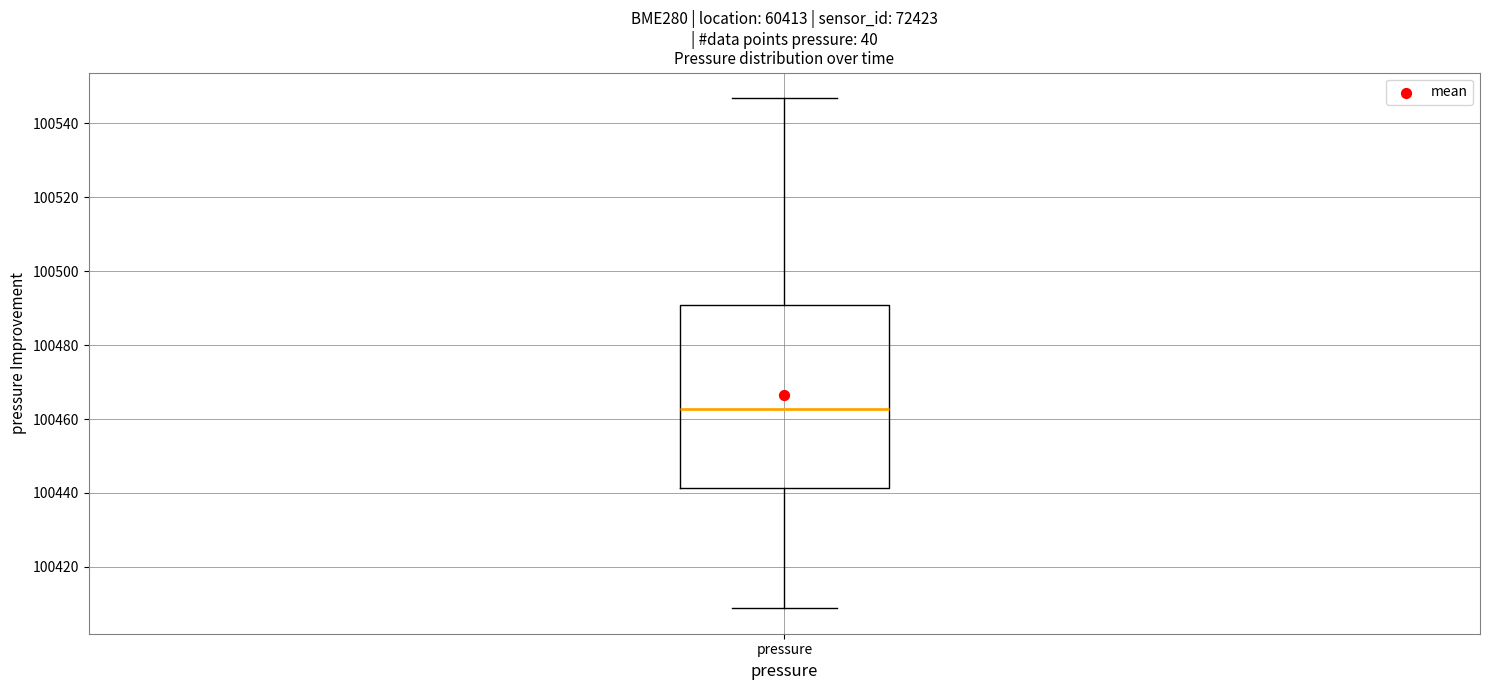

Transcribe this box plot: give where the median line is, the range the box spans, and where the two whiskers end, as read against the y-axis. The values are not printed on the chart, so give them approximately, as read against the axis.

median 100462, box 100442 to 100490, whiskers 100408 to 100546